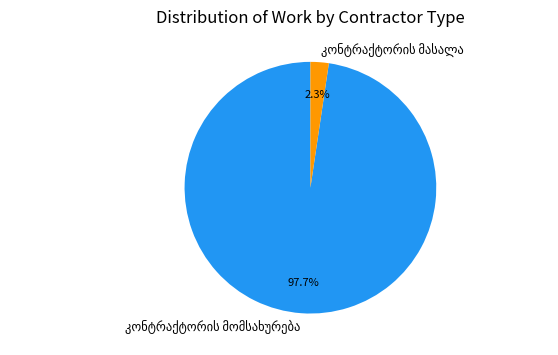

Does any single category account for the majority?

Yes